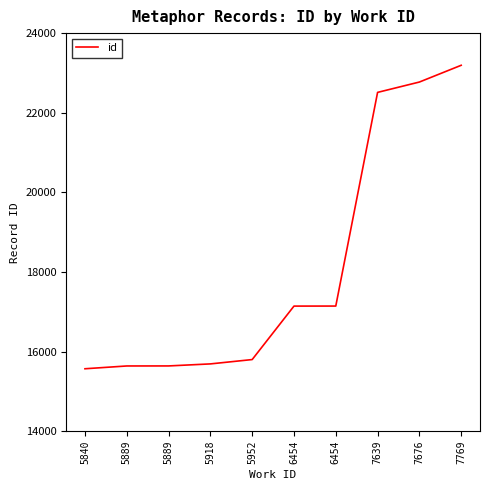

How many lines are shown in the chart?

1